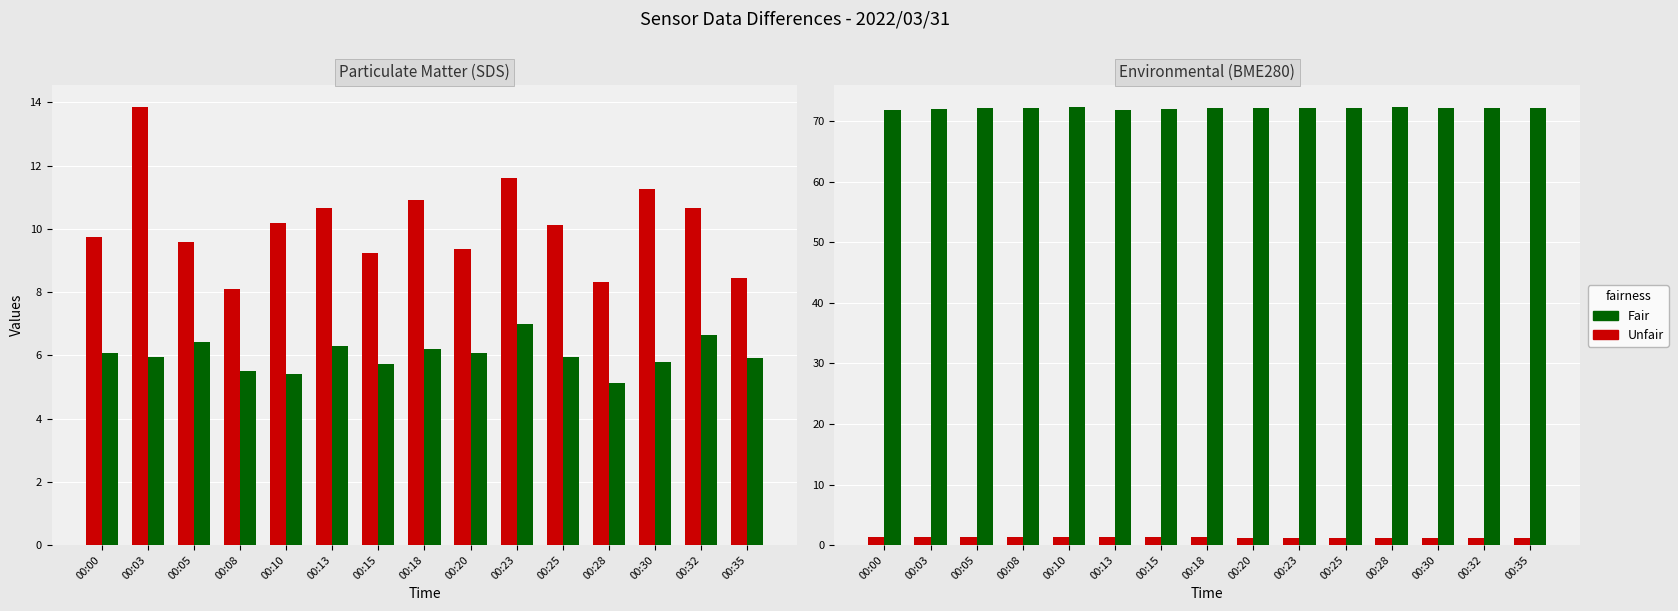

What is the value of the Unfair bar at the 7th from the left?

1.3